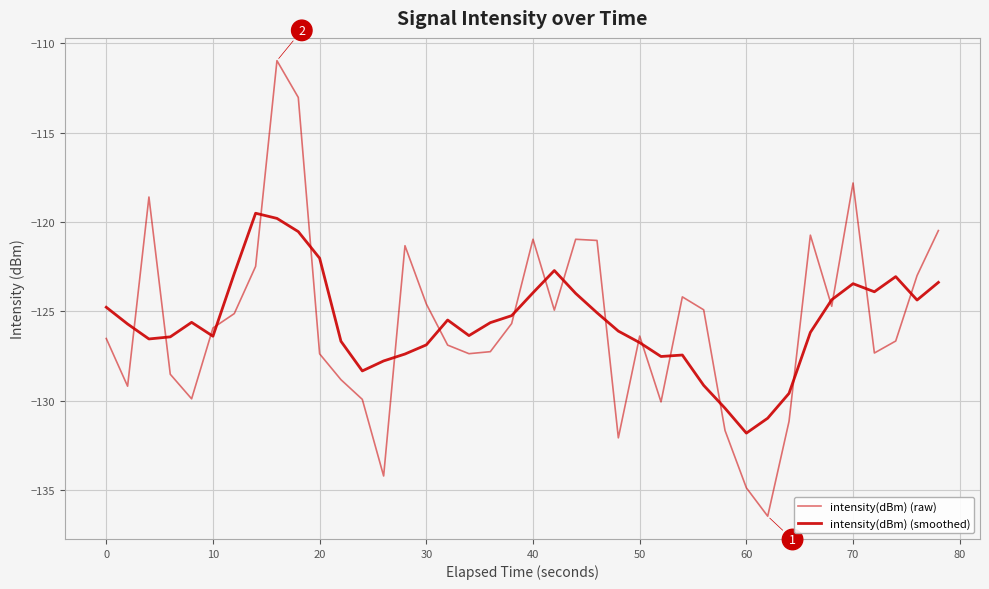

What is the sum of all intensity(dBm) (smoothed) values?

-5024.4